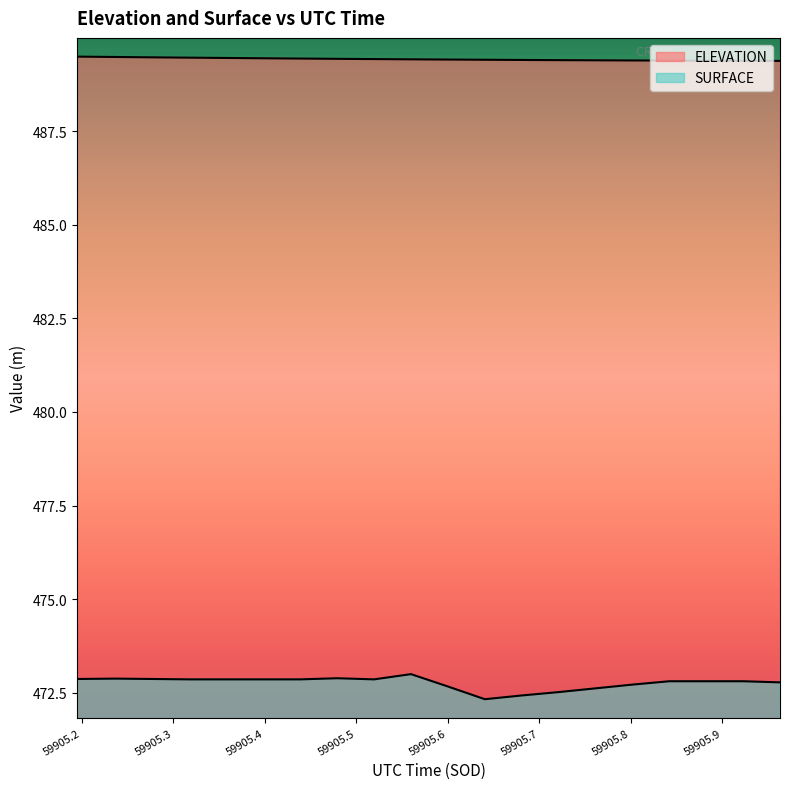

Which has a higher value, 59905.4792 or 59905.6405?

59905.4792